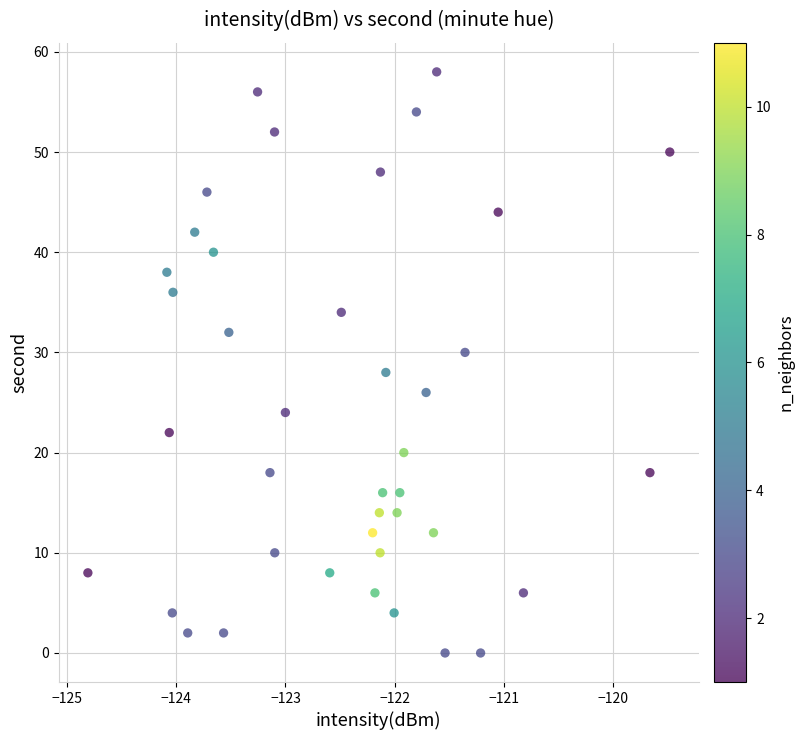

What is the range of Y values (max minus min)?

58